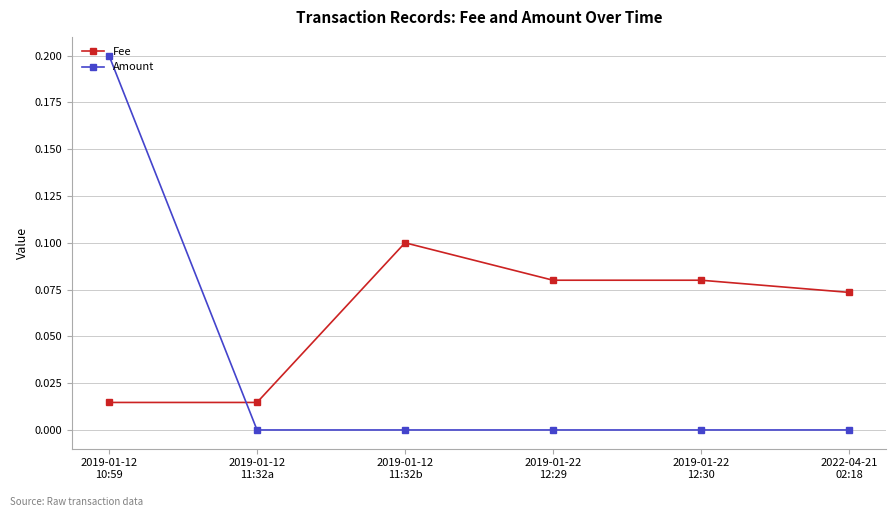

What is the label of the 4th point from the right?

2019-01-12
11:32b